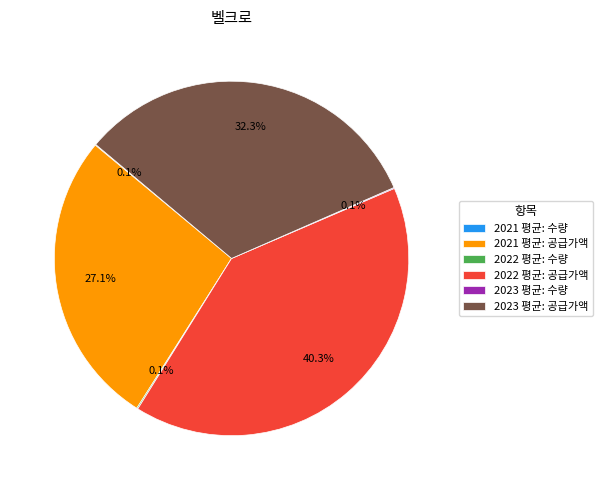

Between 2022 평균: 공급가액 and 2021 평균: 공급가액, which is larger?

2022 평균: 공급가액